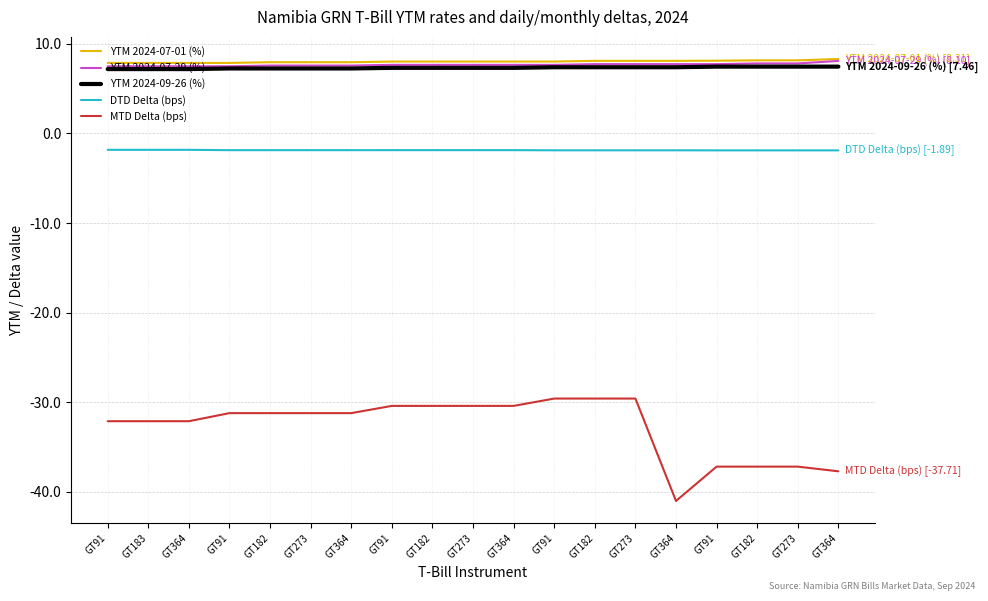

What are all the series names shown in the legend?

YTM 2024-07-01 (%), YTM 2024-07-29 (%), YTM 2024-09-26 (%), DTD Delta (bps), MTD Delta (bps)